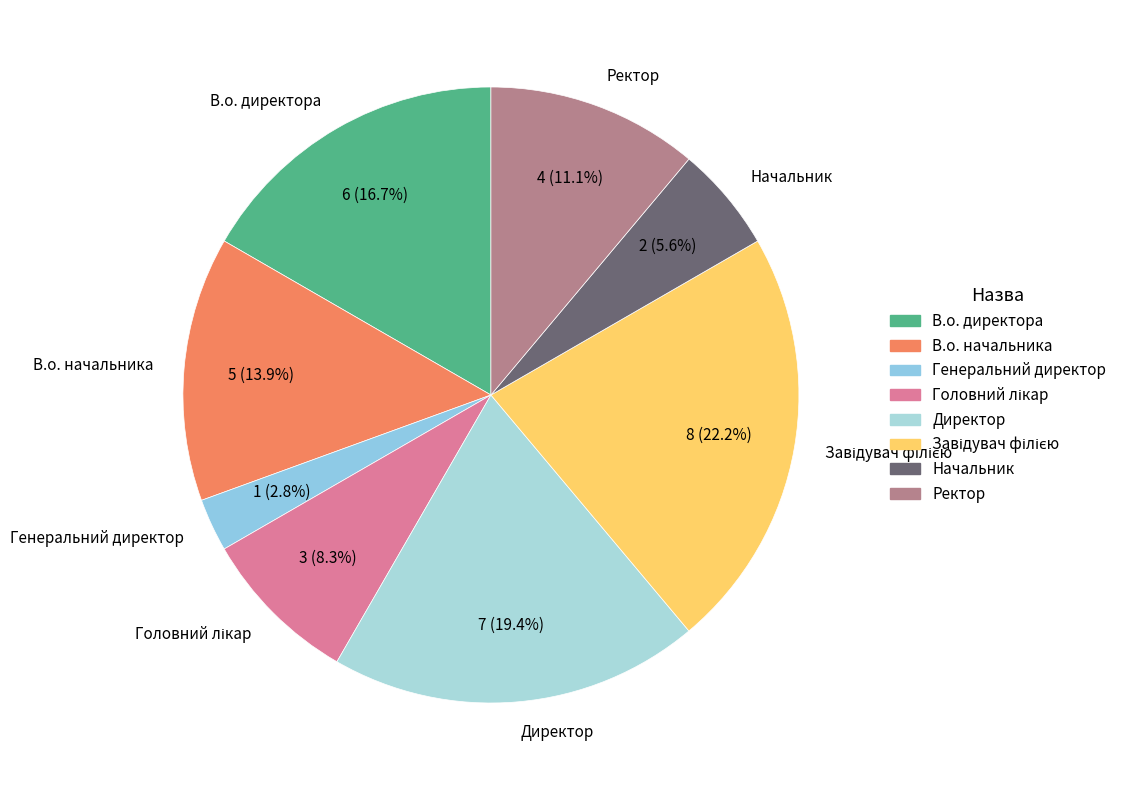

Between Генеральний директор and В.о. директора, which is larger?

В.о. директора